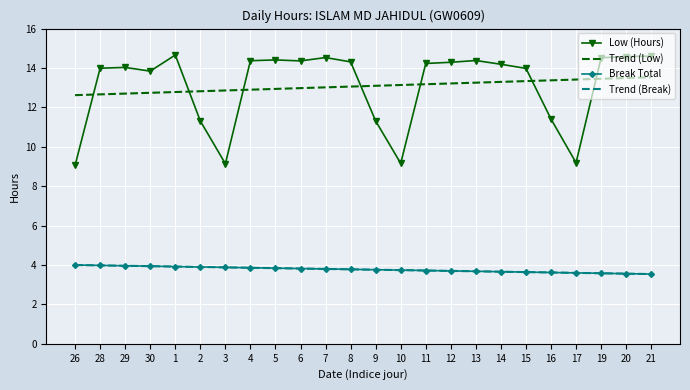

The Trend (Break) series shows 4.9 at 19. True or false?

False